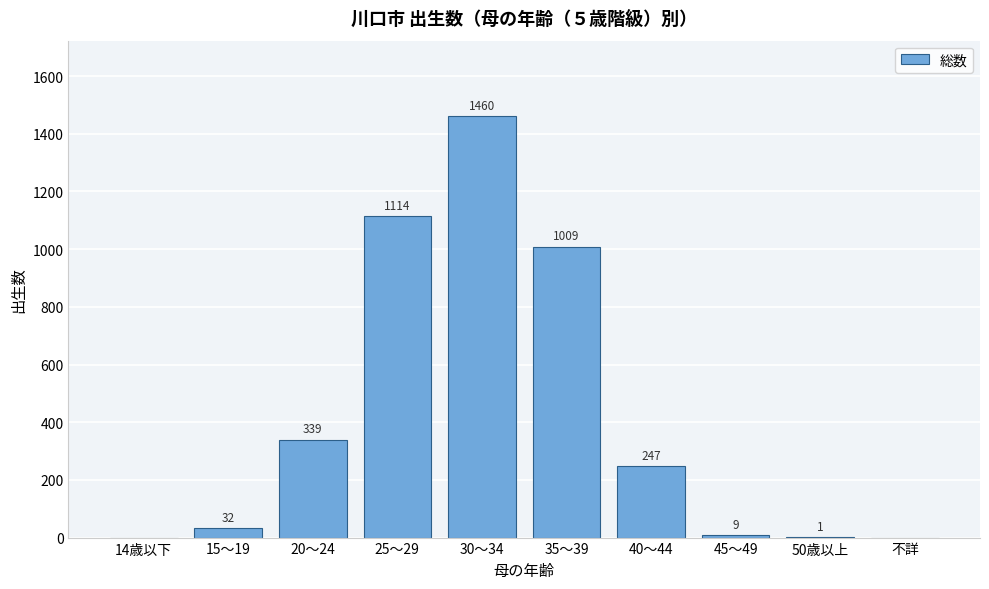

Reading left to right, transcribe all the data shown in this chart.

14歳以下=0	15～19=32	20～24=339	25～29=1114	30～34=1460	35～39=1009	40～44=247	45～49=9	50歳以上=1	不詳=0